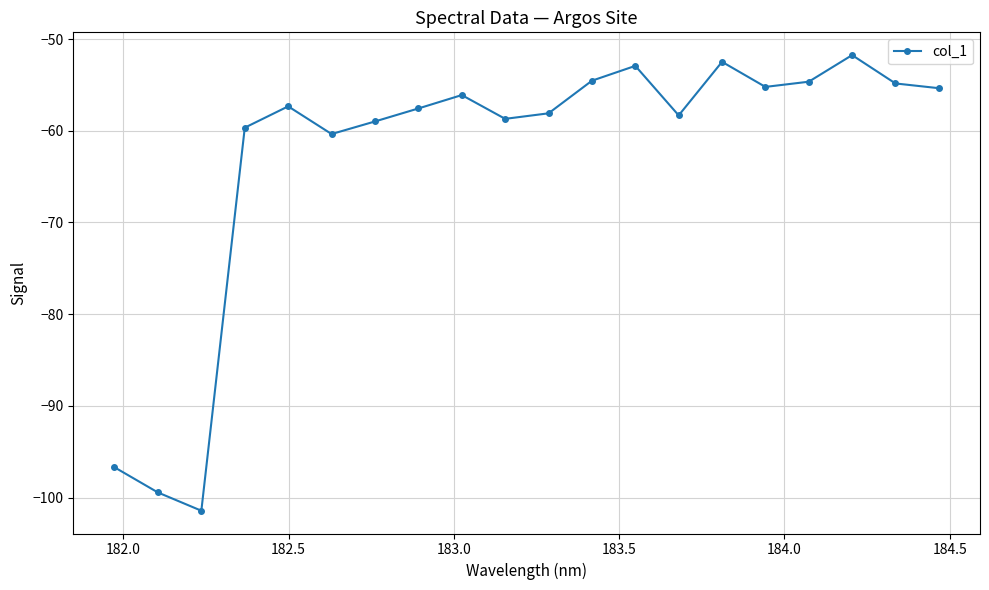

What is the value of the 13th point from the left?

-52.9